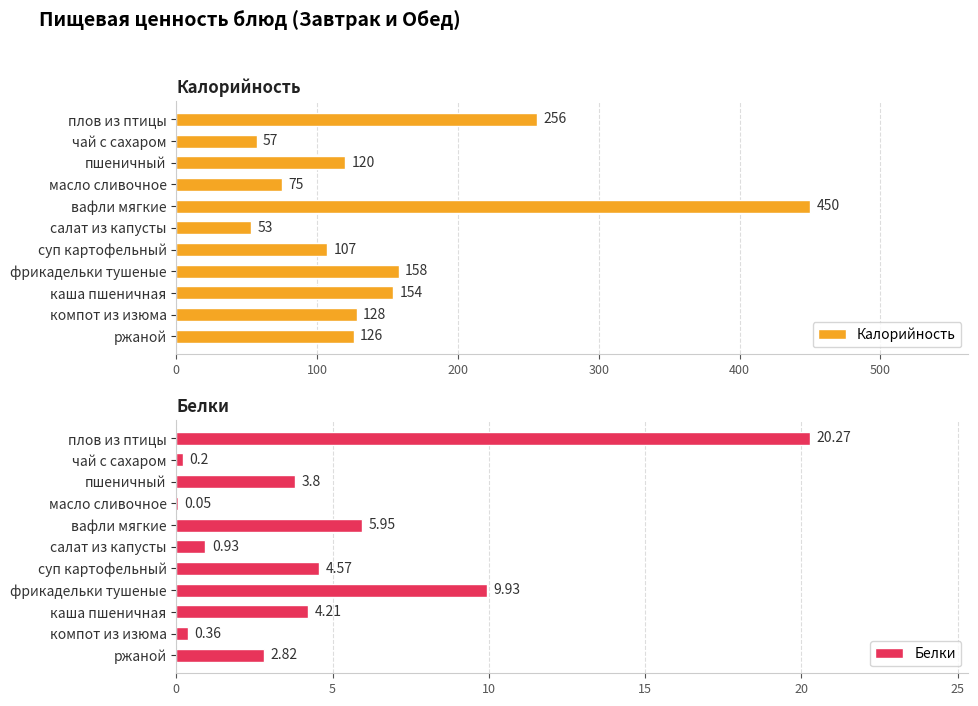

What are all the series names shown in the legend?

Калорийность, Белки